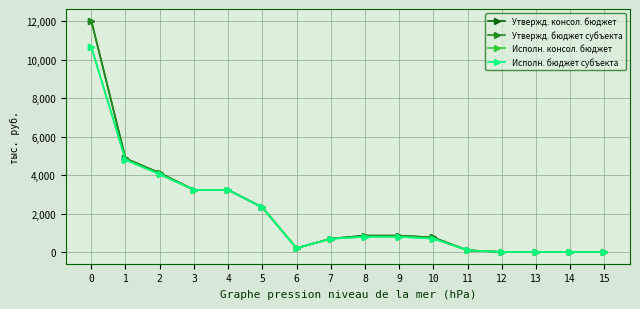

What is the difference between the maximum and minimum values in the Утвержд. бюджет субъекта series?

12032030.0